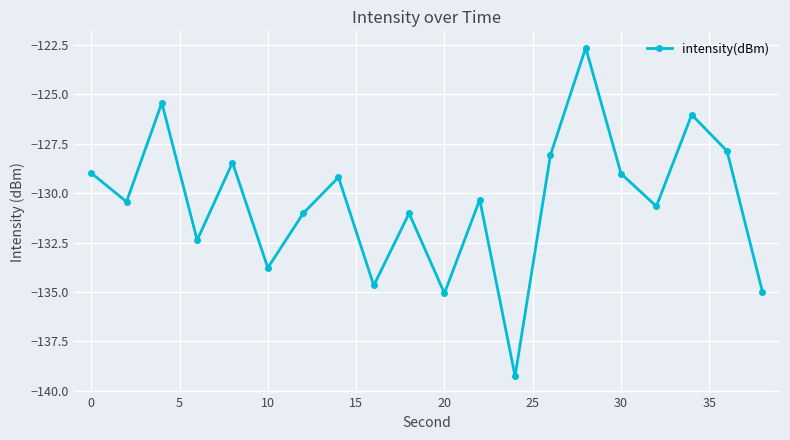

What is the maximum value shown in the chart?

-122.6